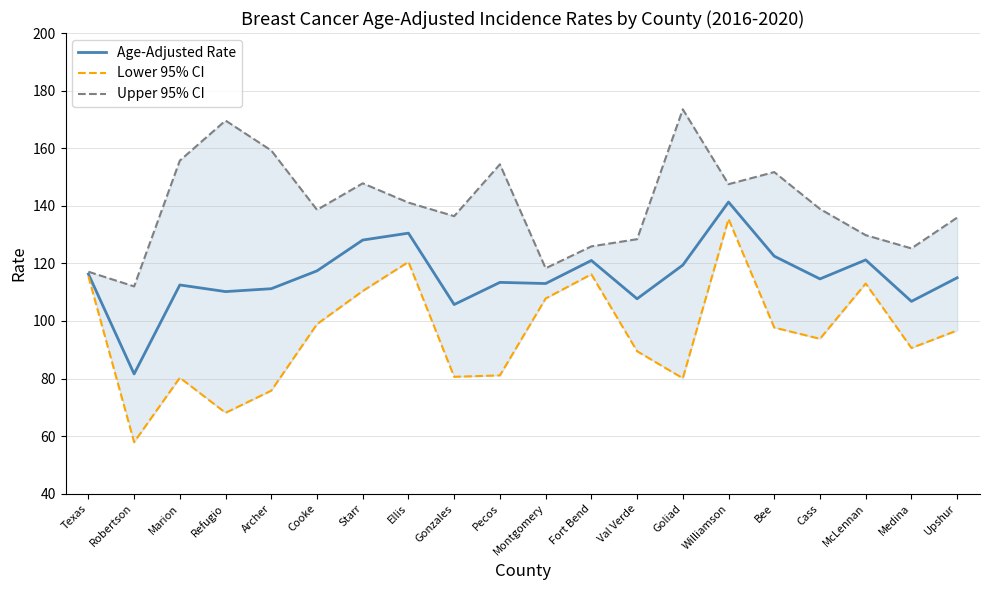

Which series has the widest spread of values?

Lower 95% CI